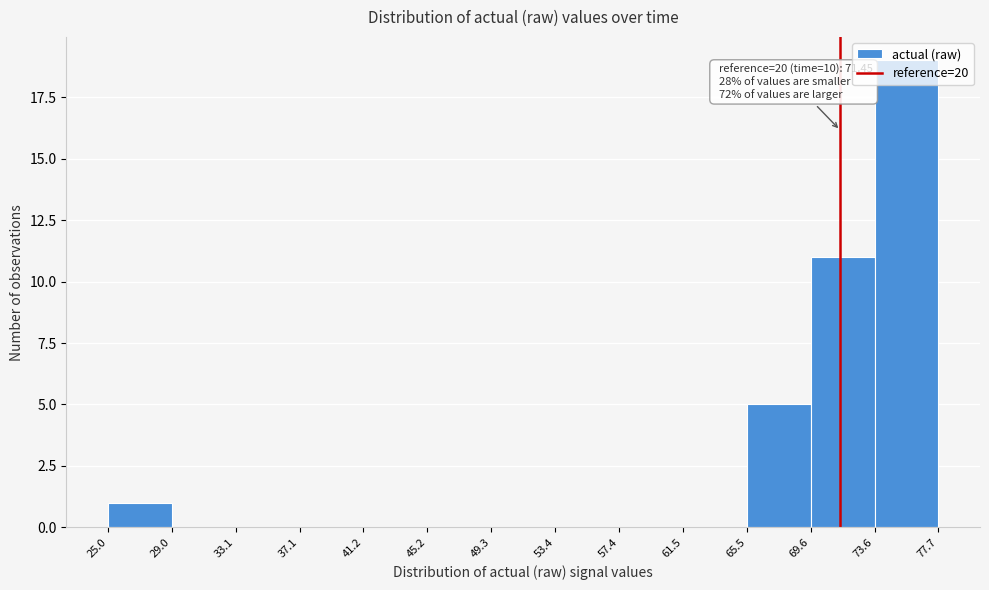

Which range on the x-axis has the tallest bar?

73.6 to 77.7